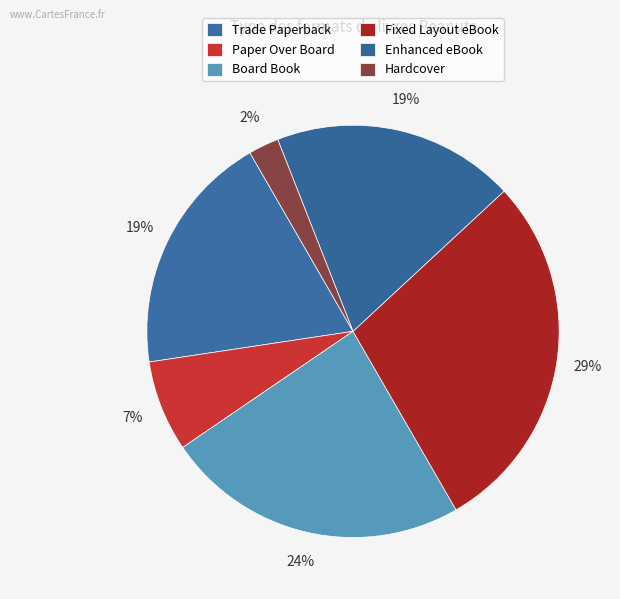

Count the number of slices in the pie.

6